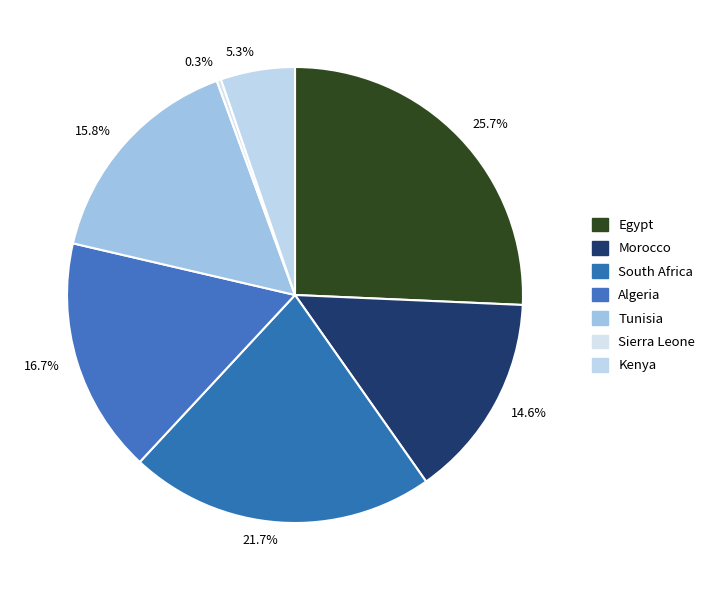

How many slices are in this pie chart?

7